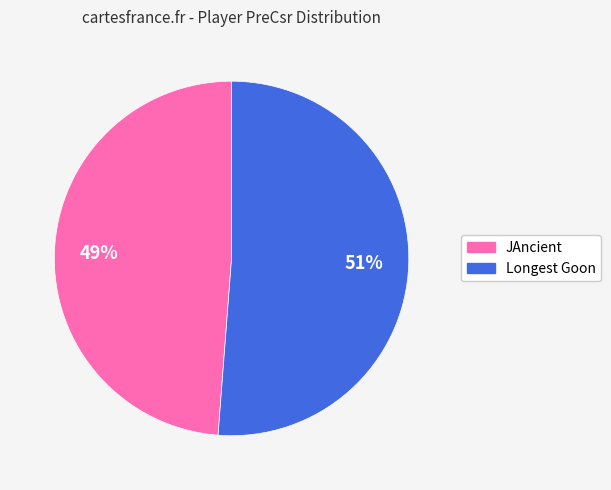

To the nearest percent, what portion does JAncient represent?

49%